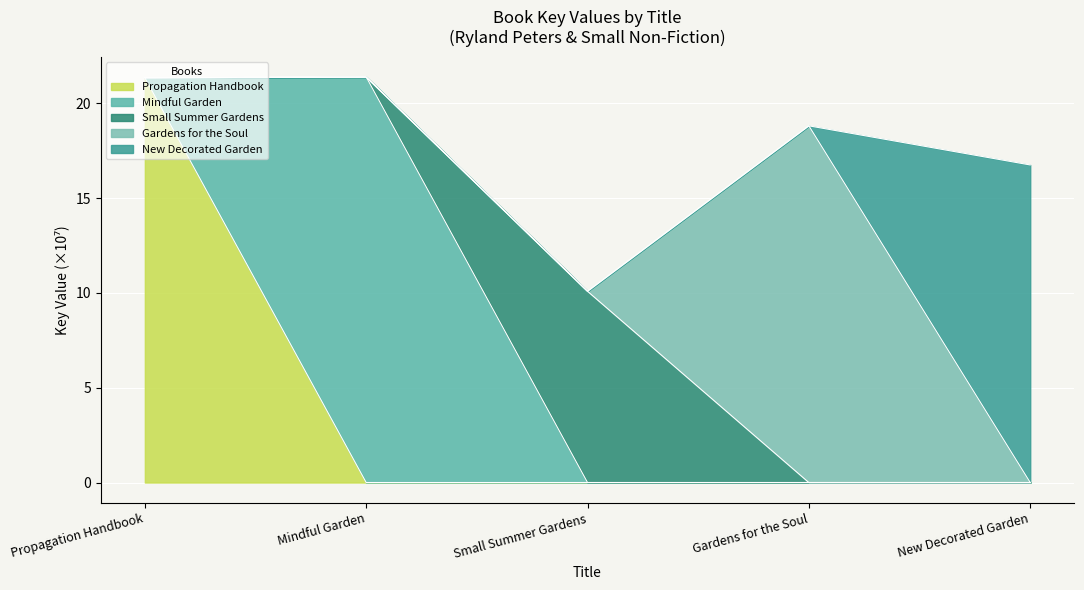

What is the average value?

17.7